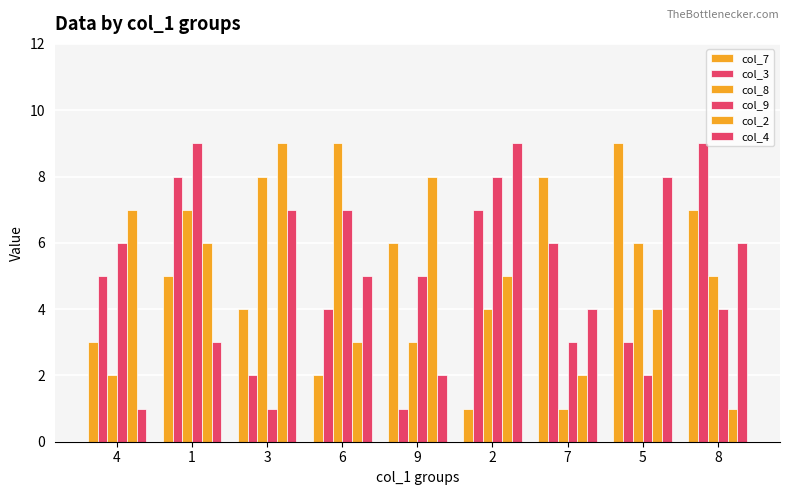

How many data points does each series have?

9